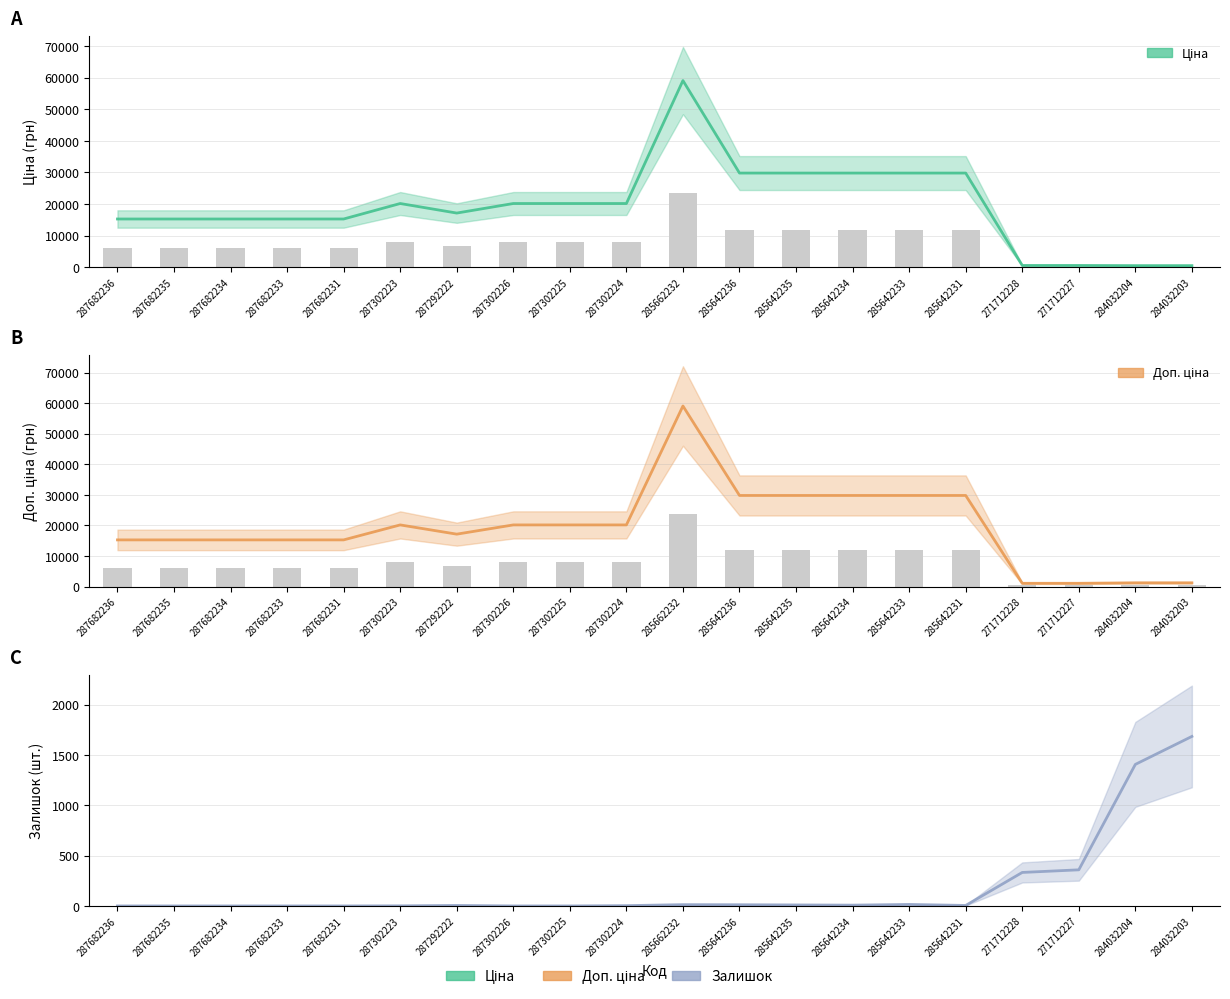

Reading right to left, list all the values displayed in this chart.

Ціна: 545.0	545.0	596.5	596.5	29819.2	29819.2	29819.2	29819.2	29819.2	59075.7	20186.0	20186.0	20186.0	17165.0	20186.0	15288.0	15288.0	15288.0	15288.0	15288.0
Доп. ціна: 1249.1	1249.1	1093.7	1093.7	29819.2	29819.2	29819.2	29819.2	29819.2	59075.7	20186.0	20186.0	20186.0	17165.0	20186.0	15288.0	15288.0	15288.0	15288.0	15288.0
Залишок: 1685.0	1407.0	359.0	333.0	5.0	15.0	8.0	10.0	12.0	13.0	3.0	0.0	0.0	5.0	1.0	0.0	0.0	0.0	0.0	0.0